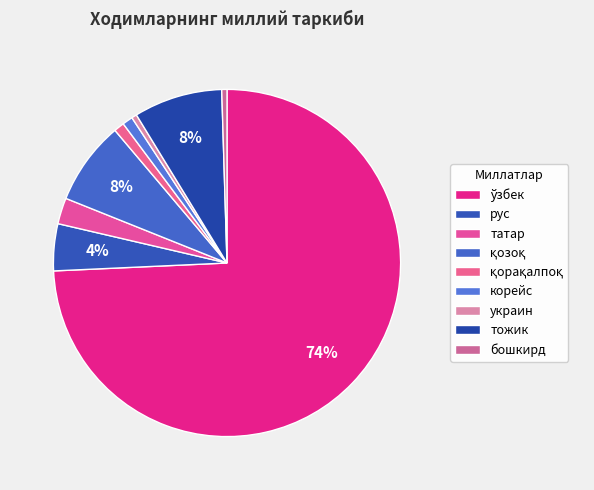

How many slices are in this pie chart?

9